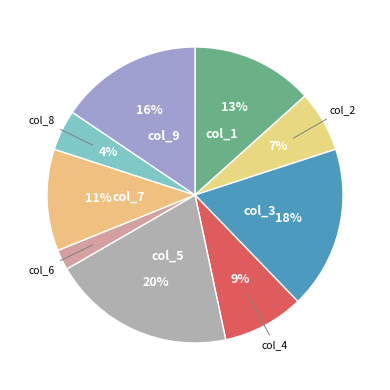

To the nearest percent, what portion does col_5 represent?

20%